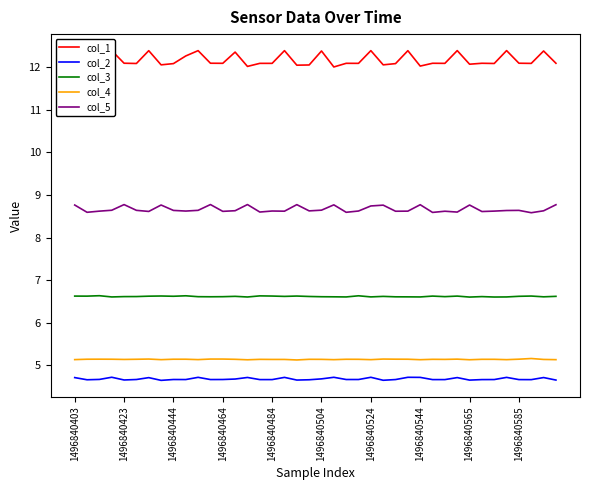

True or false: col_3 and col_1 cross at least once.

False